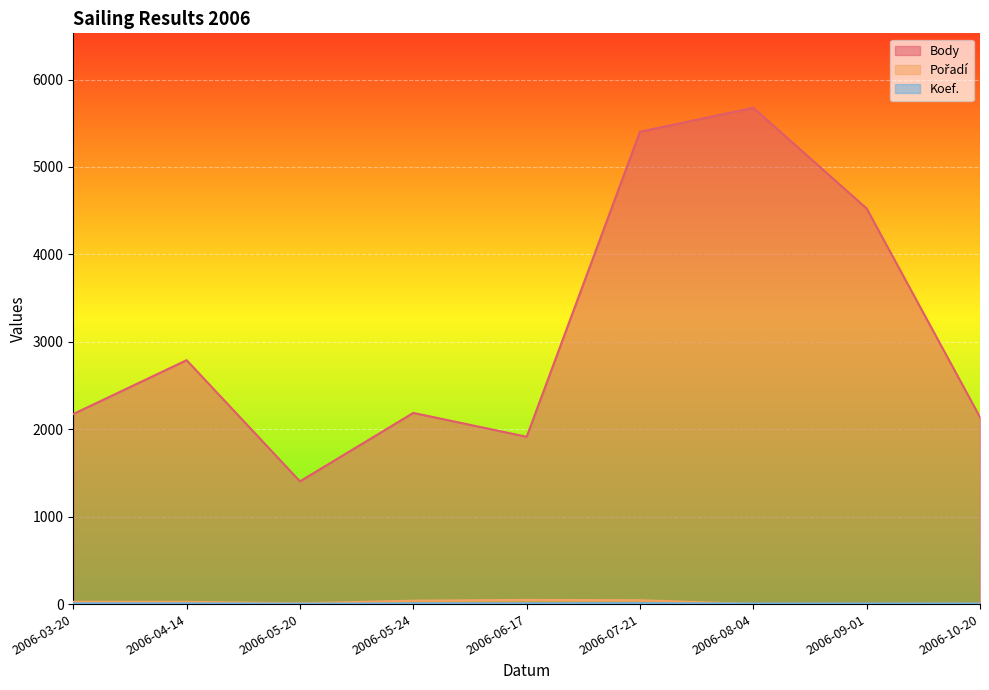

The Koef. series shows 4 at 2006-08-04. True or false?

False